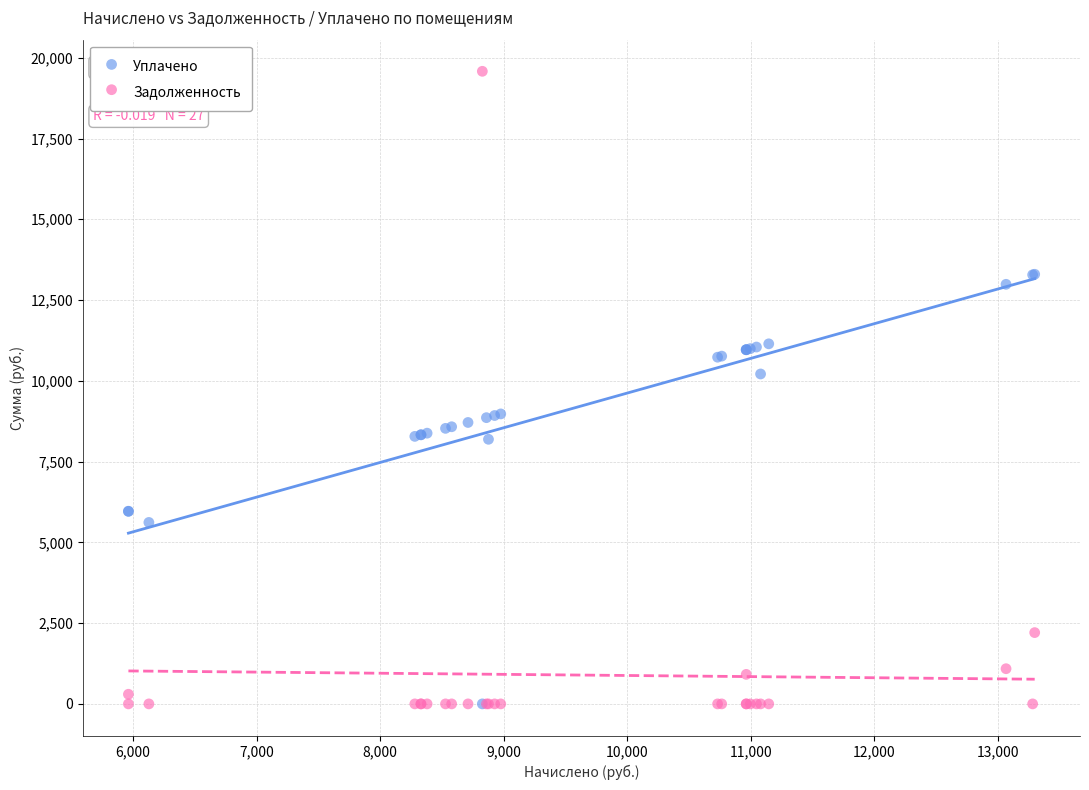

Across all series, what Y value is closest to 9790?

10211.7